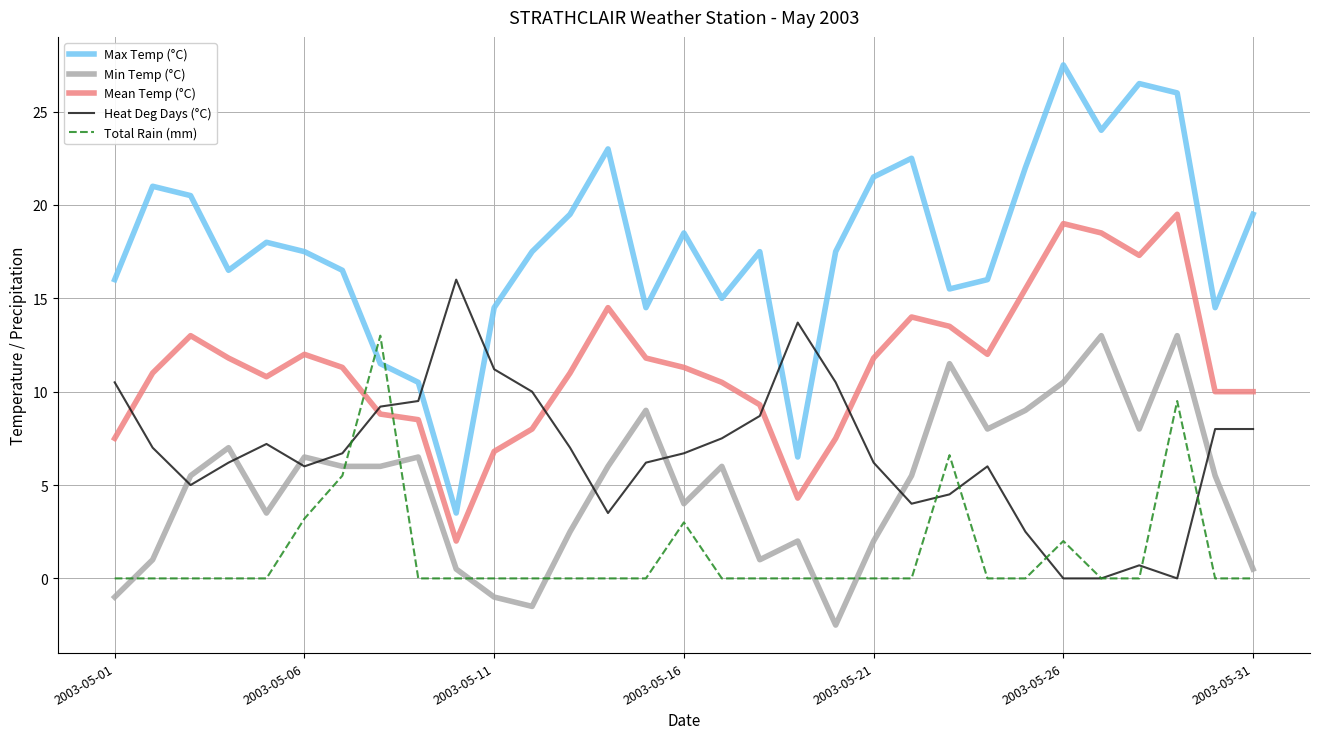

True or false: Min Temp (°C) has more than 0 interior local peaks.

True